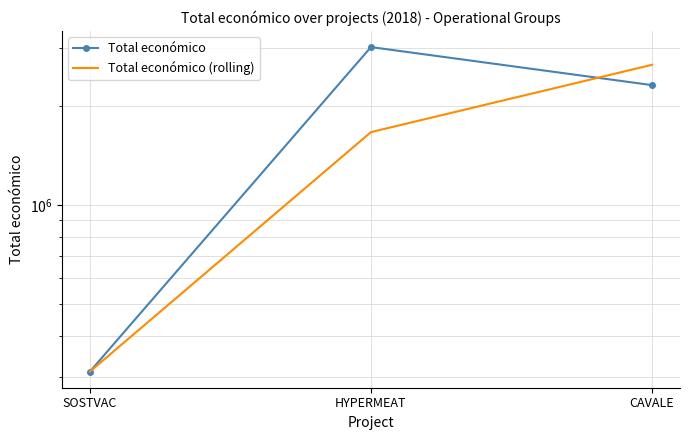

Reading left to right, what are all the values shown in this chart?

Total económico: SOSTVAC=311553.0	HYPERMEAT=3013874.0	CAVALE=2310026.0
Total económico (rolling): SOSTVAC=311553.0	HYPERMEAT=1662713.5	CAVALE=2661950.0